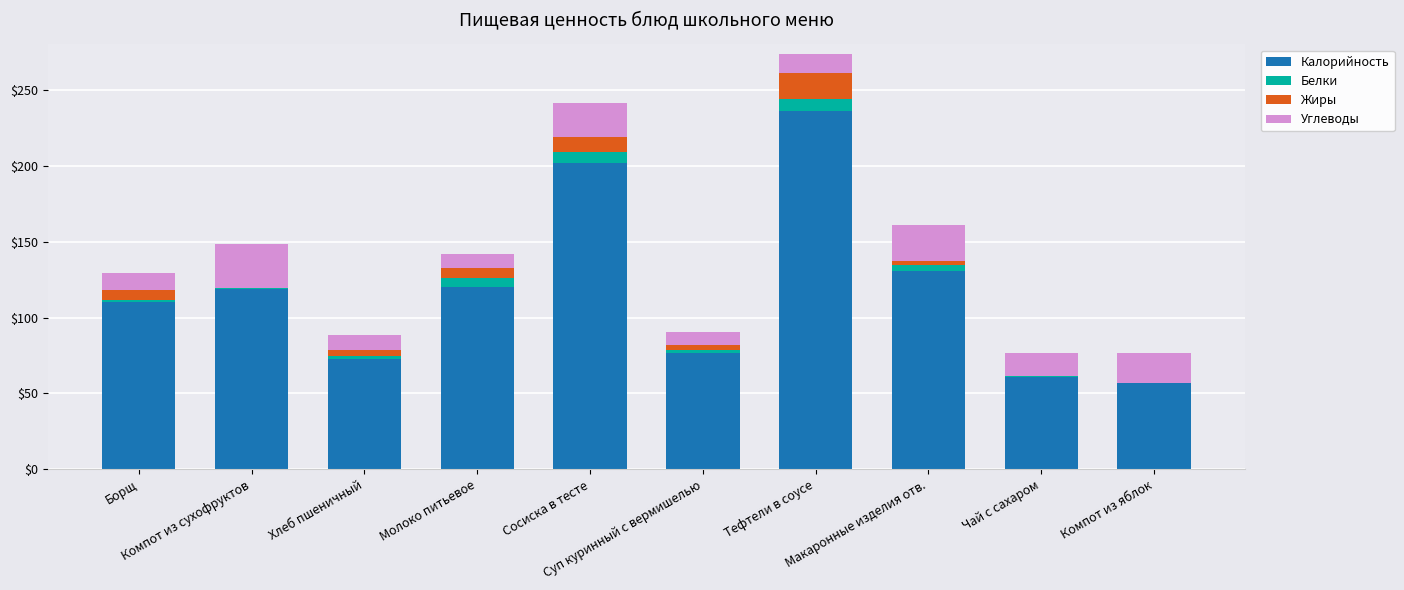

Does the chart contain stacked bars?

Yes